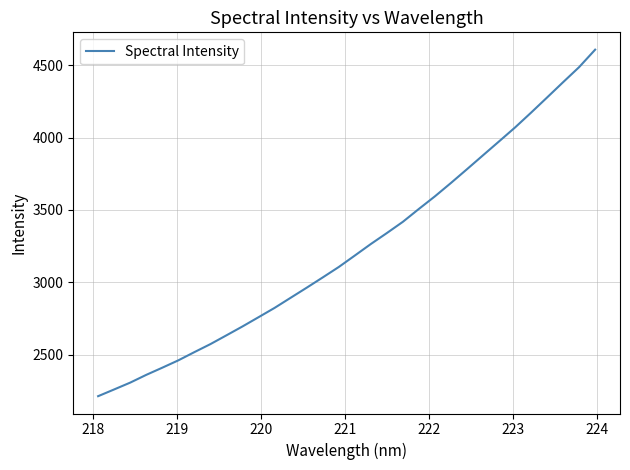

What is the greatest value displayed?

4607.7